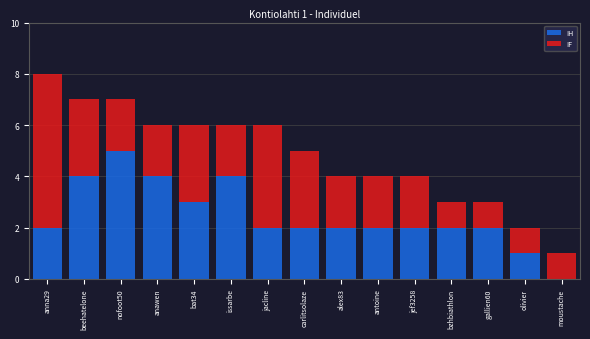

Reading left to right, transcribe the values for IH.

anna29=2	beehatelone=4	nofoot50=5	anawen=4	bat34=3	issarbe=4	jacline=2	carlitsolaze=2	alex83=2	antoine=2	jef3258=2	bzhbiathlon=2	gallien60=2	olivier=1	moustache=0